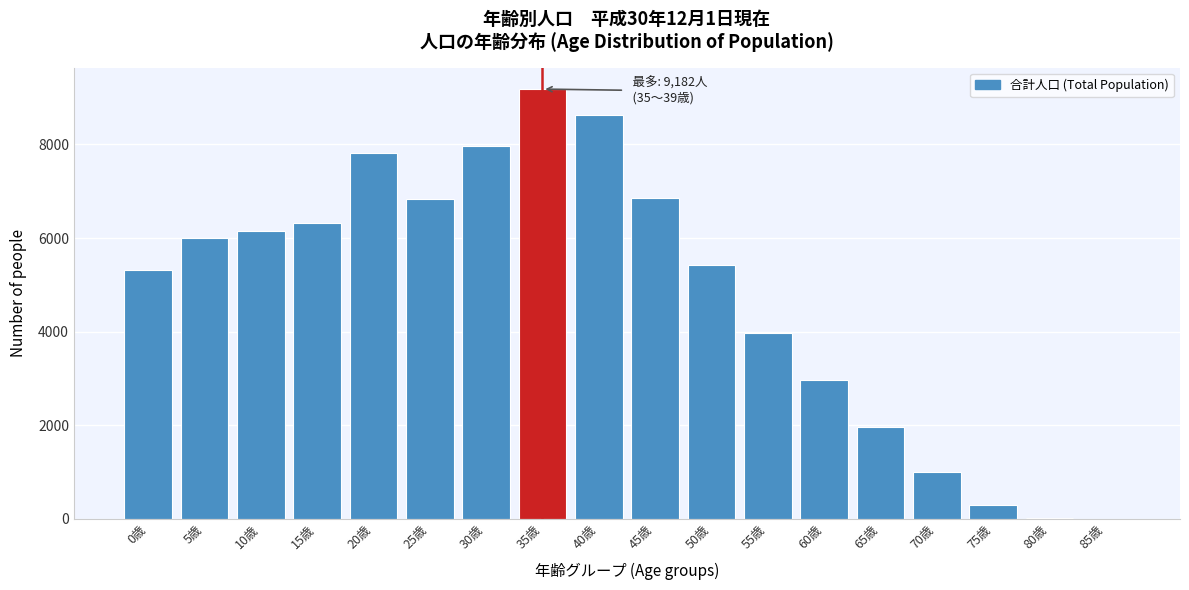

What is the change in value from 50歳 to 65歳?

-3447